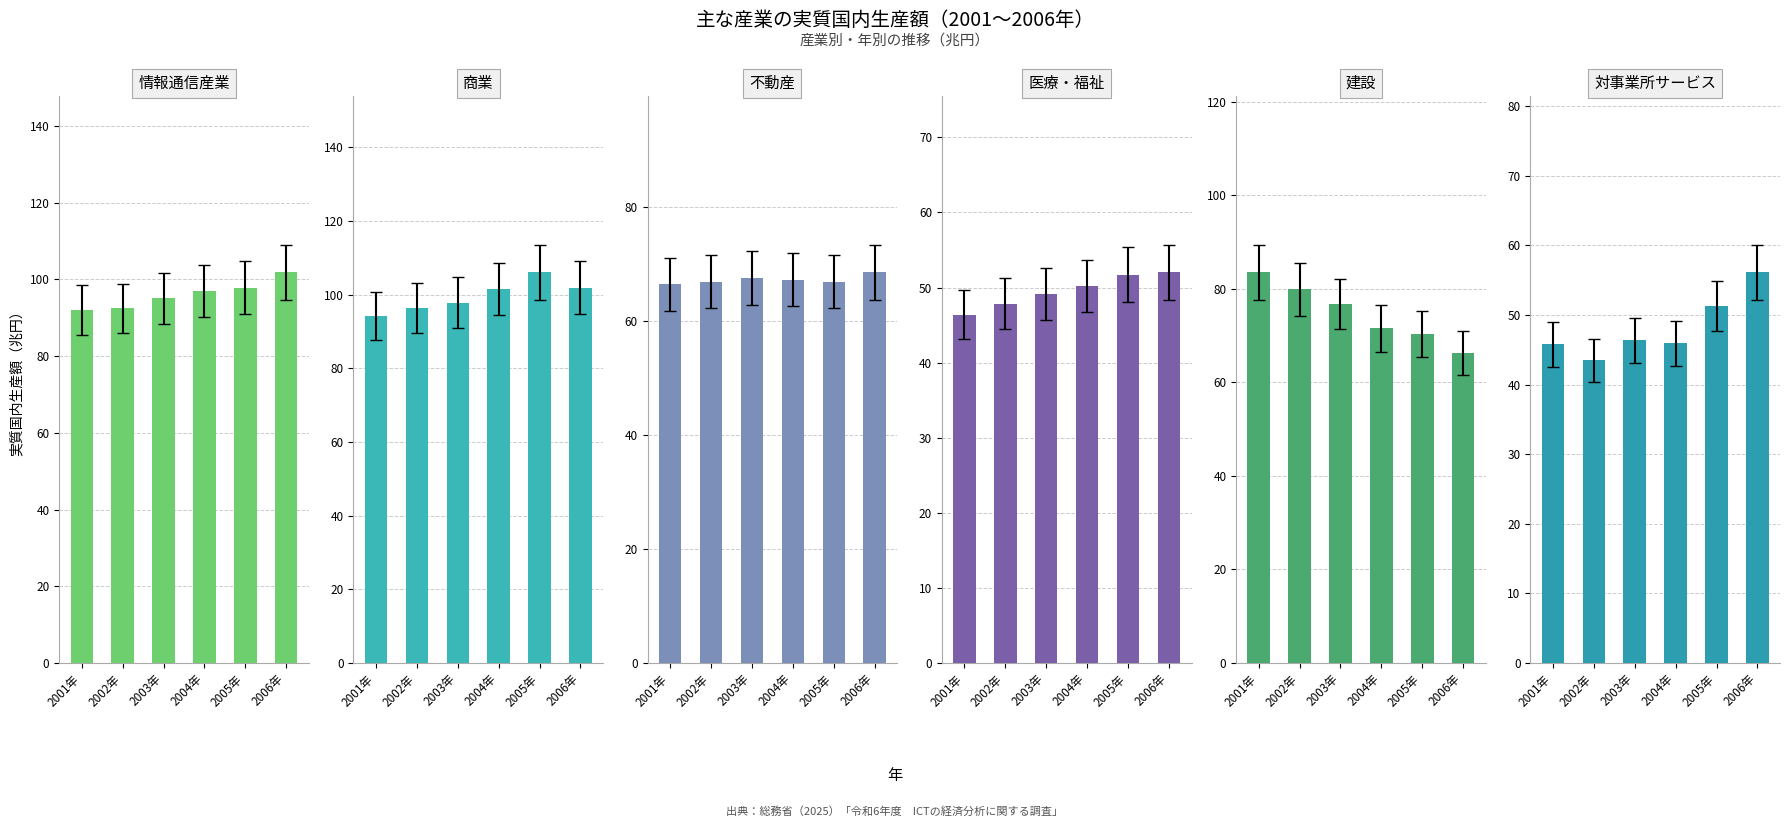

Which series changed the most between 2002年 and 2004年?

建設